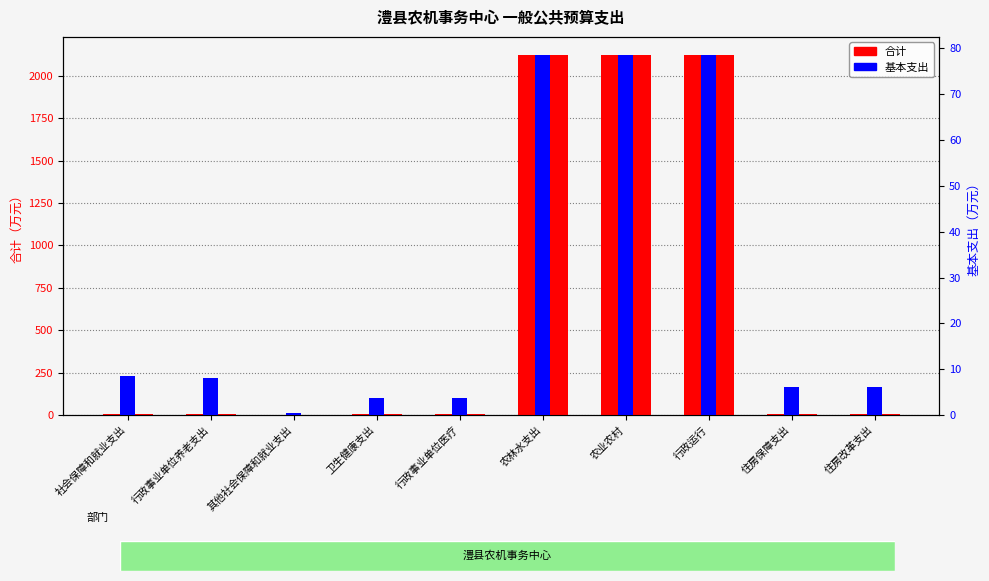

Reading left to right, extract all data points from this chart.

合计: 8.5	8.1	0.4	3.6	3.6	2123.6	2123.6	2123.6	6.1	6.1
基本支出: 8.5	8.1	0.4	3.6	3.6	78.6	78.6	78.6	6.1	6.1